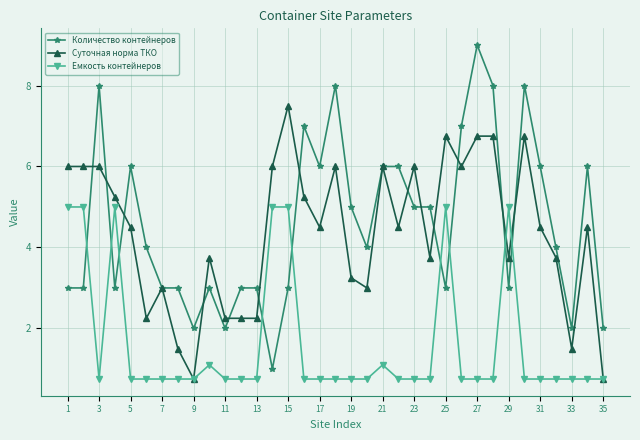

What is the greatest value displayed?

9.0